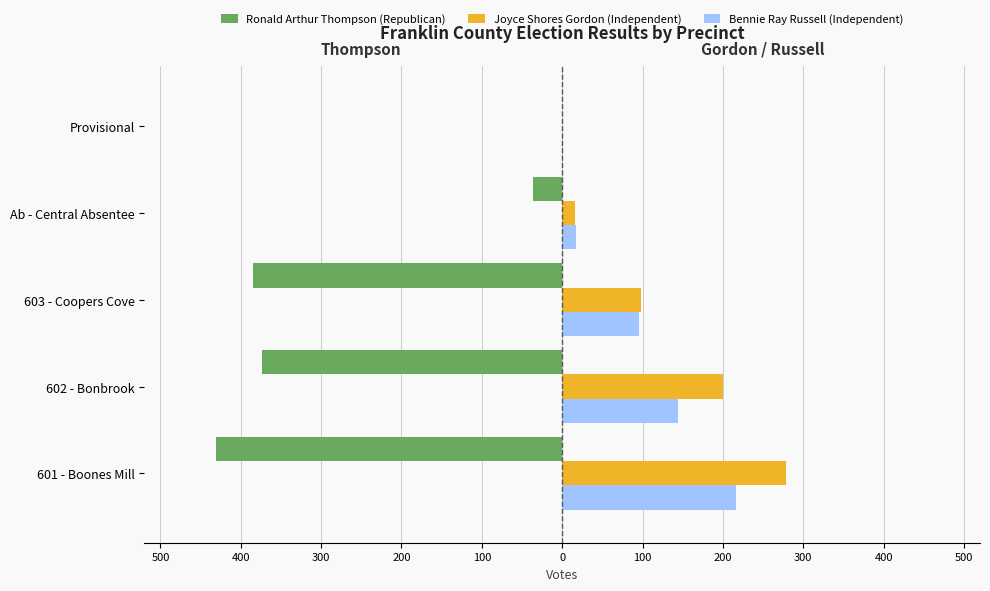

What are all the series names shown in the legend?

Ronald Arthur Thompson (Republican), Joyce Shores Gordon (Independent), Bennie Ray Russell (Independent)